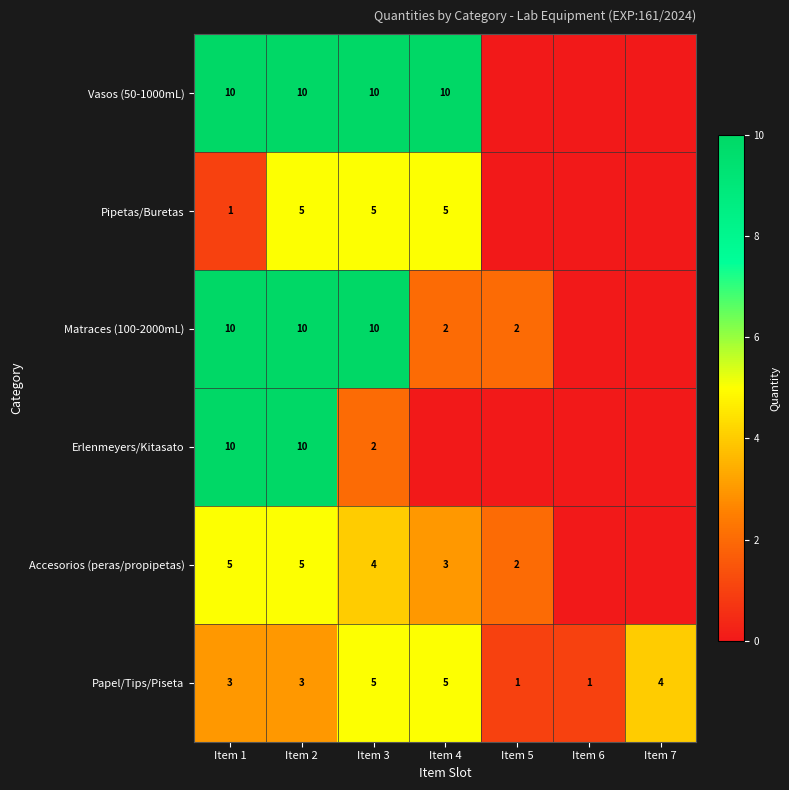

What is the spread (max minus min) of values at Item 5?

2